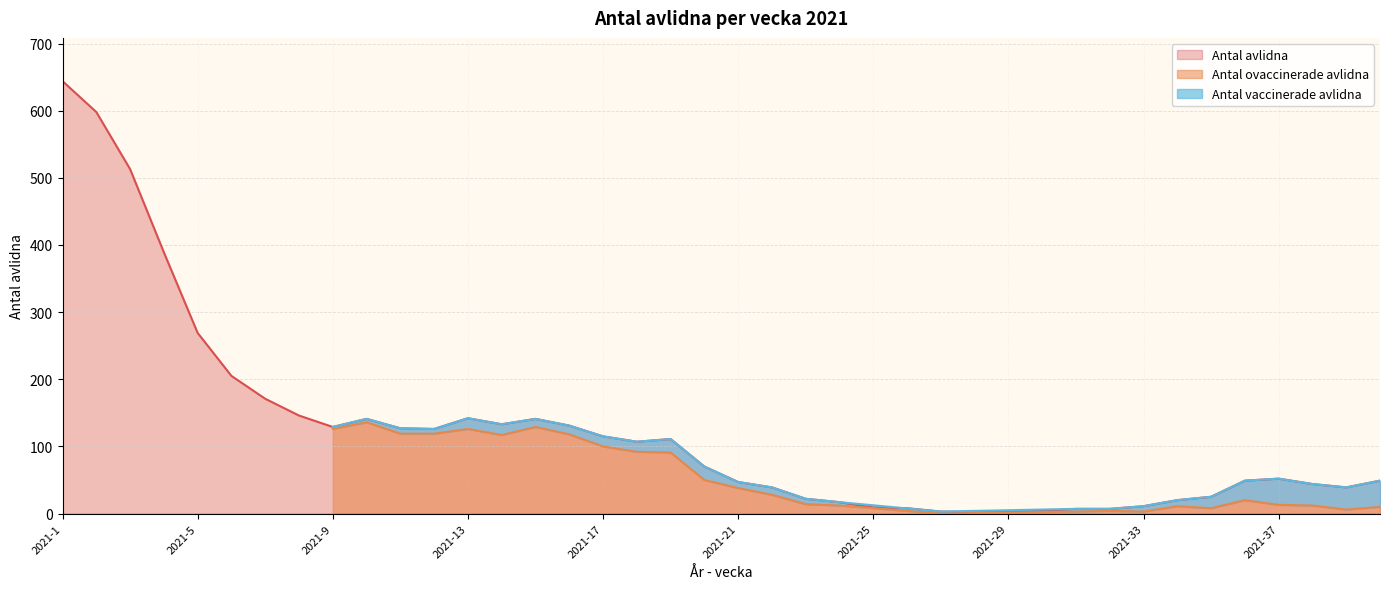

What is the sum of the values at 17 and 31?

114